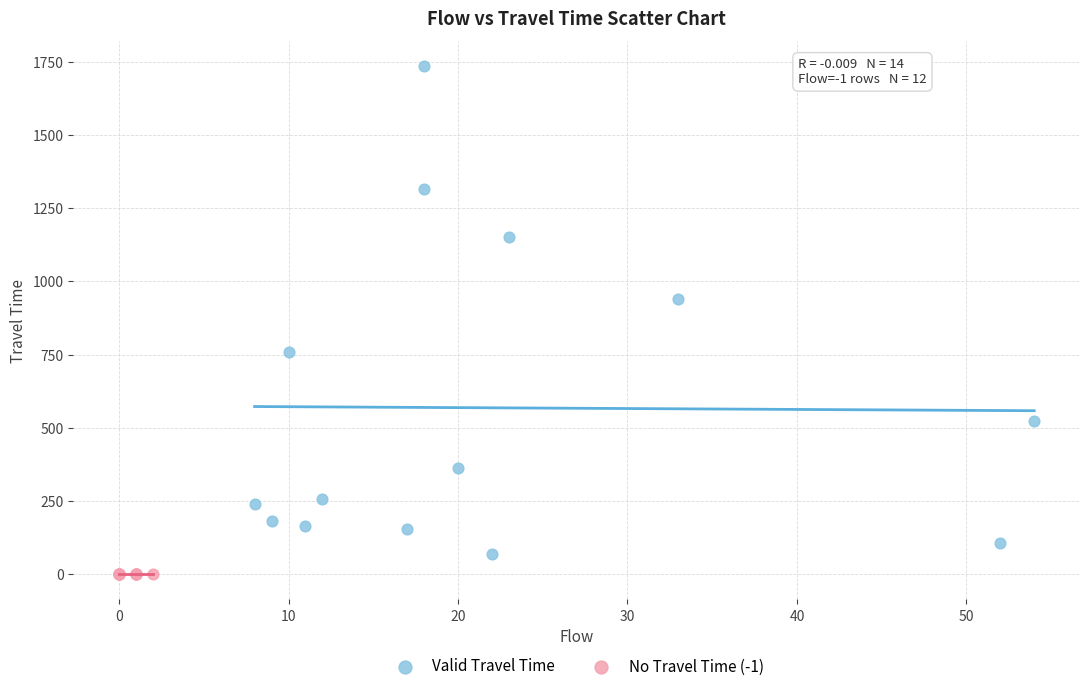

Which series contains the highest Y value?

Valid Travel Time